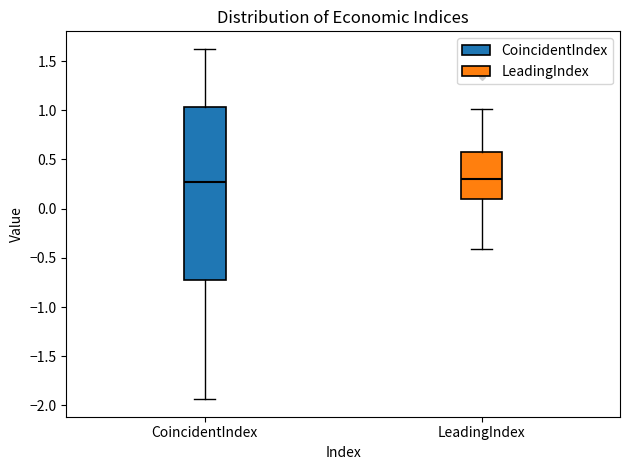

Where does the upper whisker of the box for CoincidentIndex end on the y-axis? The values are not printed on the chart, so give them approximately, as read against the axis.

1.60